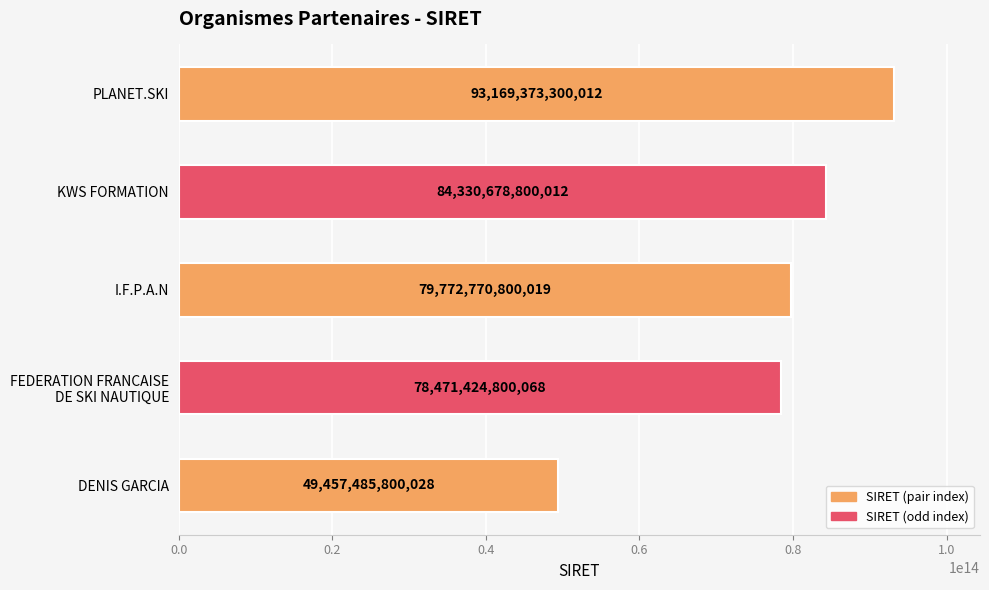

How many series are shown in this chart?

1